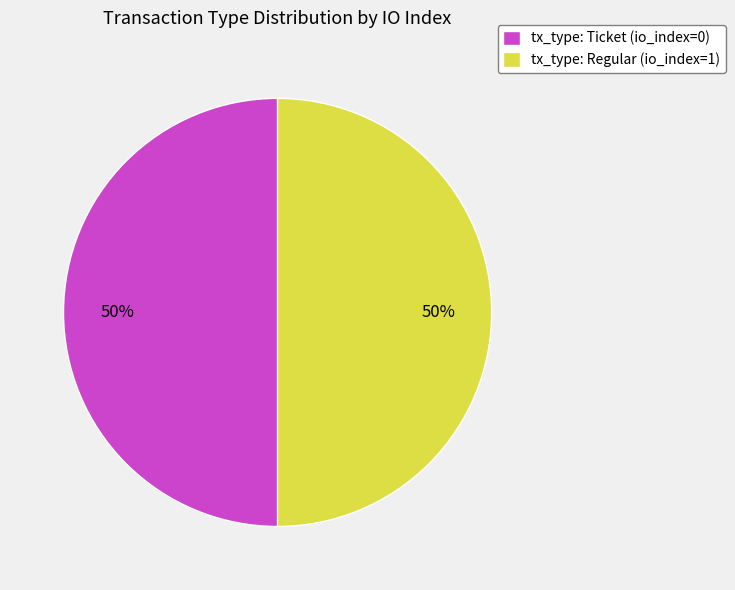

True or false: tx_type: Ticket (io_index=0) accounts for 50% of the total.

True